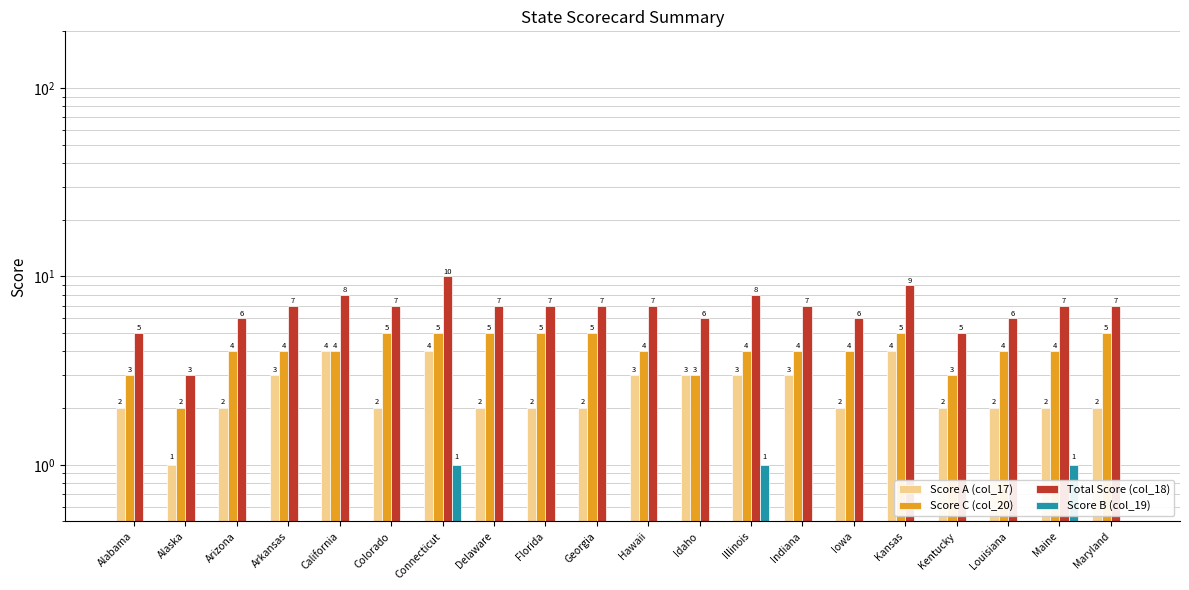

What is the label of the 8th bar from the right?

Illinois